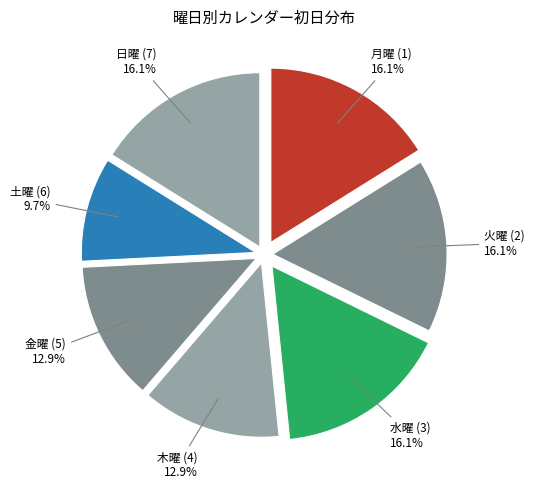

What portion of the pie excludes 金曜 (5)?

87.1%